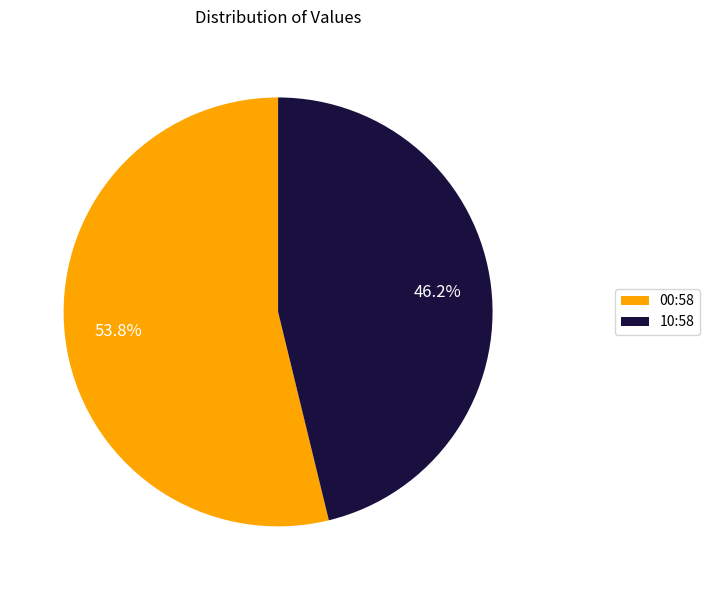

What is the smallest slice in the pie chart?

10:58